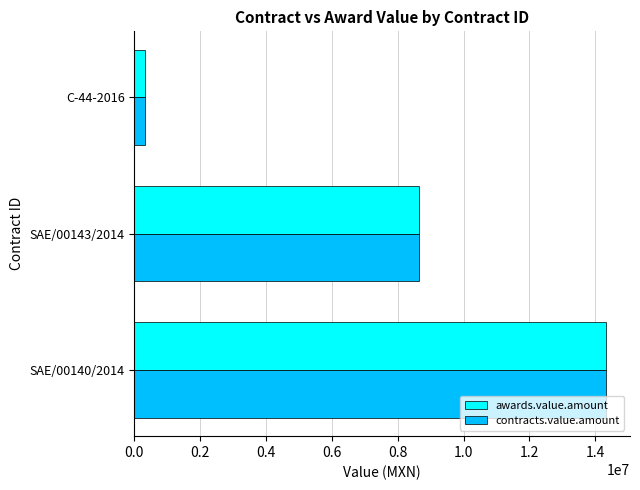

What is the difference between the maximum and second lowest values in the contracts.value.amount series?

5690000